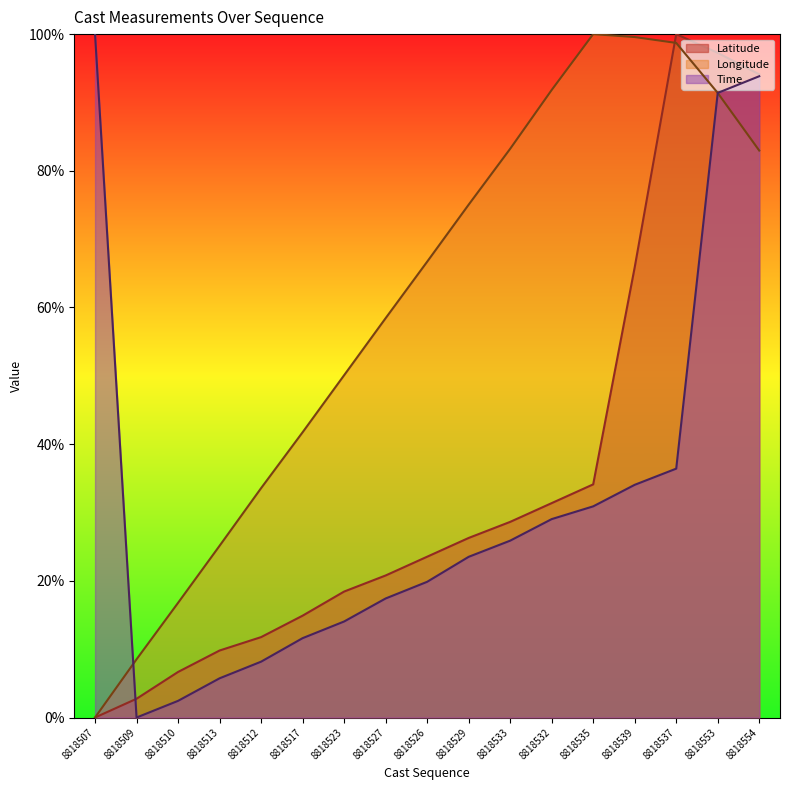

Reading left to right, extract all data points from this chart.

Latitude: 0.0	2.7	6.7	9.8	11.8	14.9	18.4	20.8	23.5	26.3	28.6	31.4	34.1	65.9	100.0	97.3	94.1
Longitude: 0.0	8.5	16.8	25.1	33.6	41.7	50.1	58.4	66.7	75.0	83.2	91.8	100.0	99.6	98.7	91.4	83.0
Time: 100.0	0.0	2.4	5.7	8.2	11.6	14.1	17.4	19.9	23.5	25.9	29.0	30.9	34.1	36.4	91.4	93.8